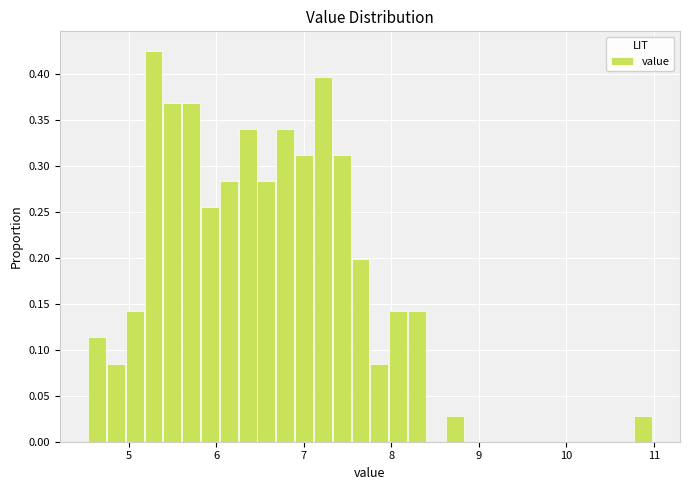

Read against the x-axis, roughly where is the centre of the tallest bar?

5.3